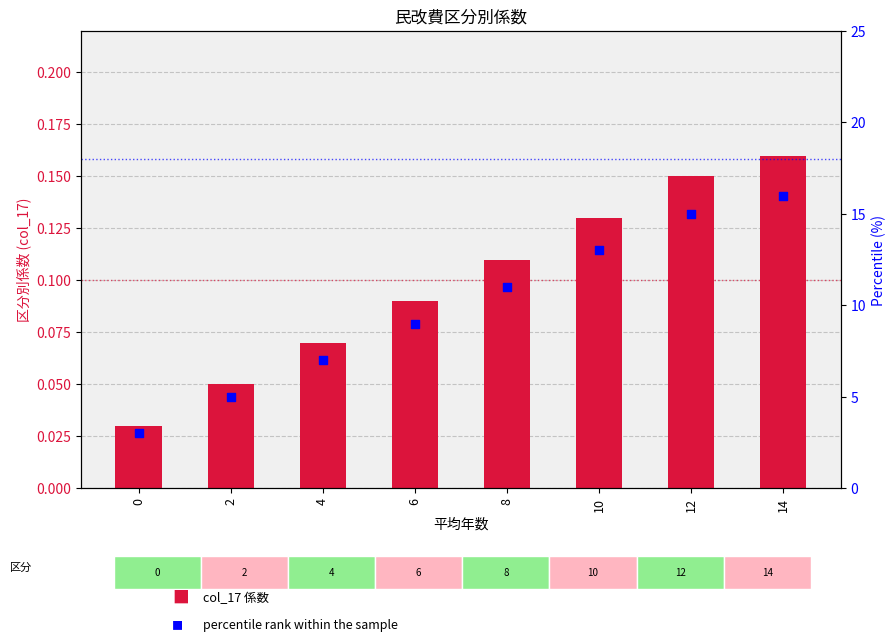

What are all the series names shown in the legend?

col_17 (係数), percentile rank within the sample